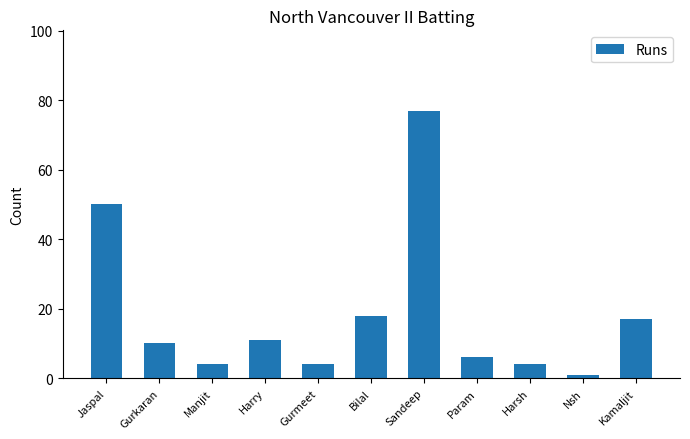

Between Harry and Jaspal, which is larger?

Jaspal